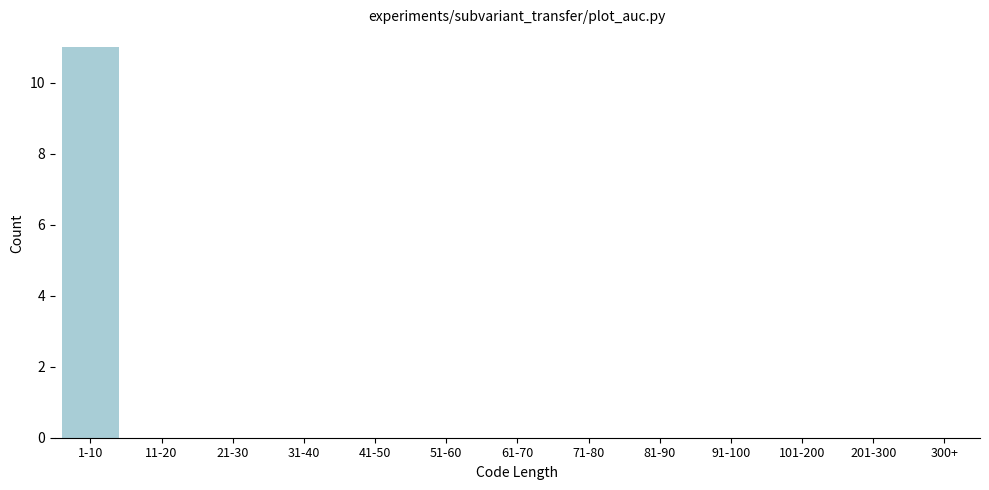

Reading left to right, transcribe all the data shown in this chart.

1-10=11	11-20=0	21-30=0	31-40=0	41-50=0	51-60=0	61-70=0	71-80=0	81-90=0	91-100=0	101-200=0	201-300=0	300+=0